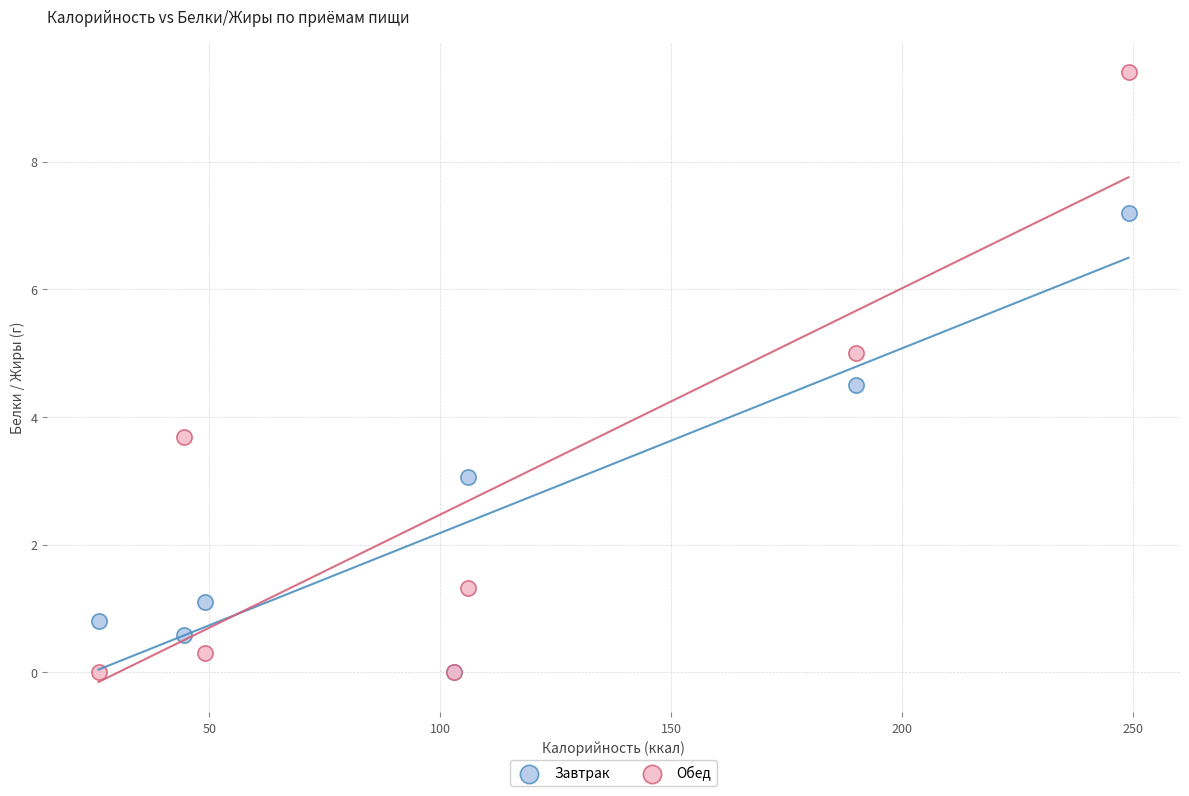

Which series has the widest spread of Y values?

Обед